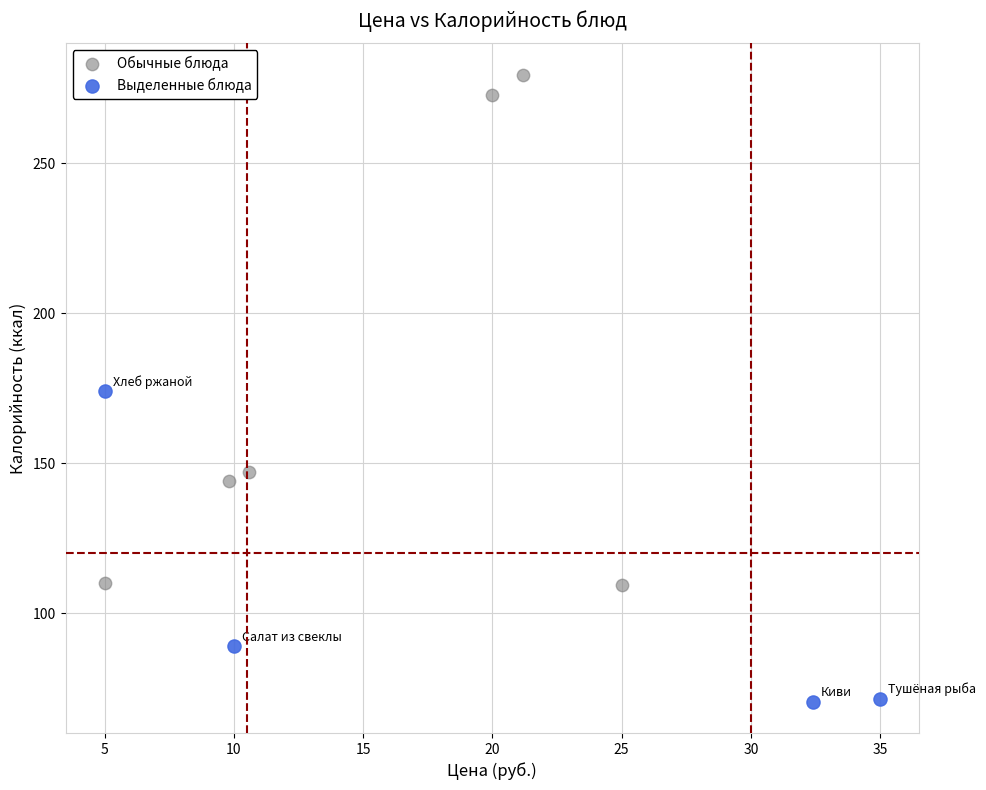

Which series reaches the maximum Y coordinate?

Обычные блюда